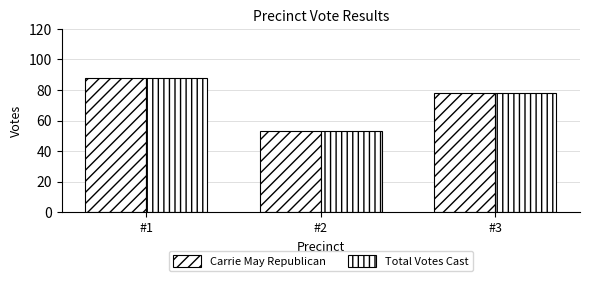

Read the Total Votes Cast value at #1, to the nearest 10.

90